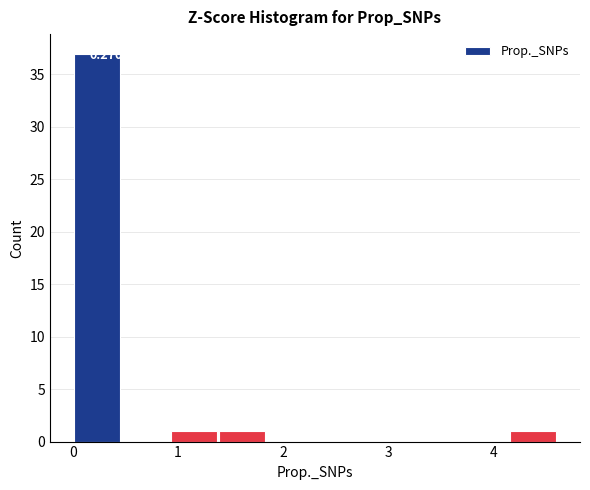

Over which range of the x-axis is the bar tallest?

0.0 to 0.5